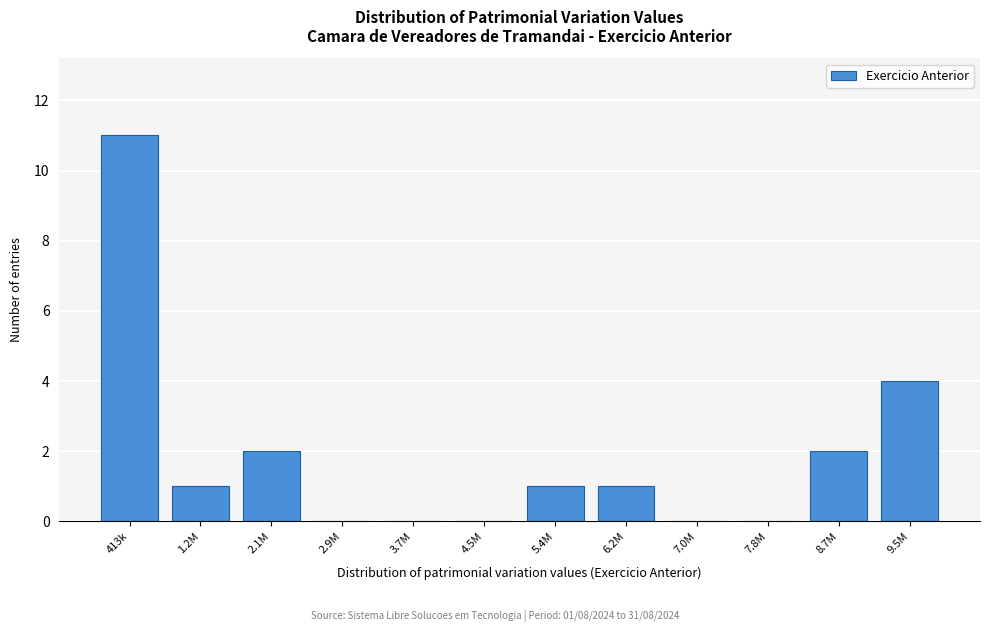

Reading left to right, list all the values displayed in this chart.

413k=11	1.2M=1	2.1M=2	2.9M=0	3.7M=0	4.5M=0	5.4M=1	6.2M=1	7.0M=0	7.8M=0	8.7M=2	9.5M=4